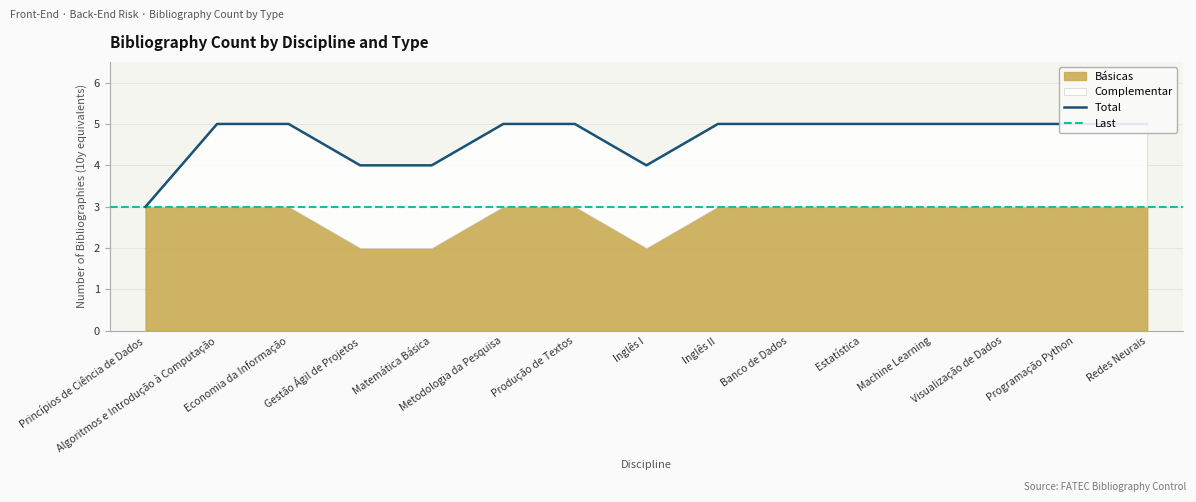

Does the chart have visible grid lines?

Yes